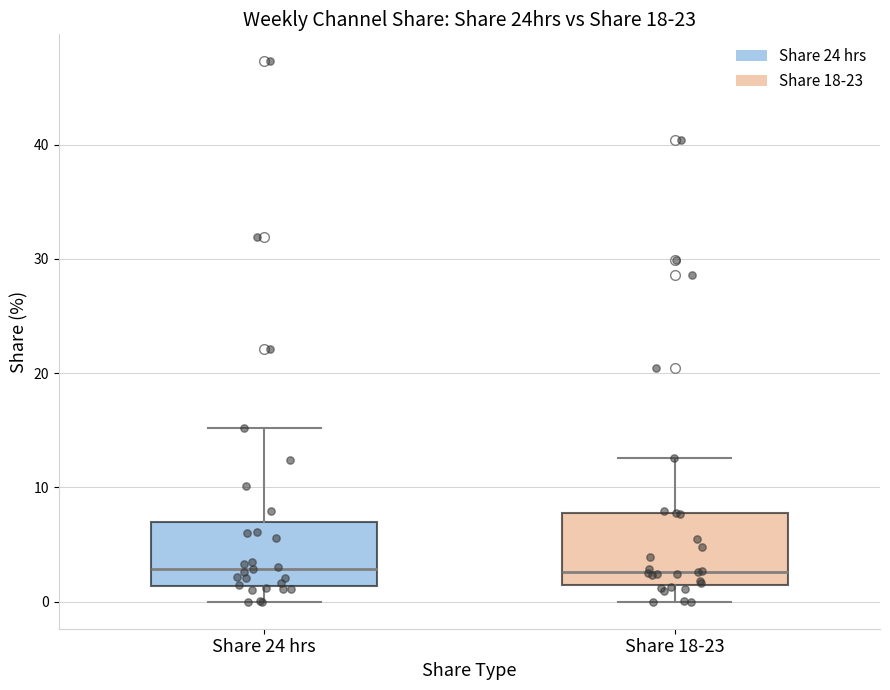

Where does the upper whisker of the box for Share 24 hrs end on the y-axis? The values are not printed on the chart, so give them approximately, as read against the axis.

15